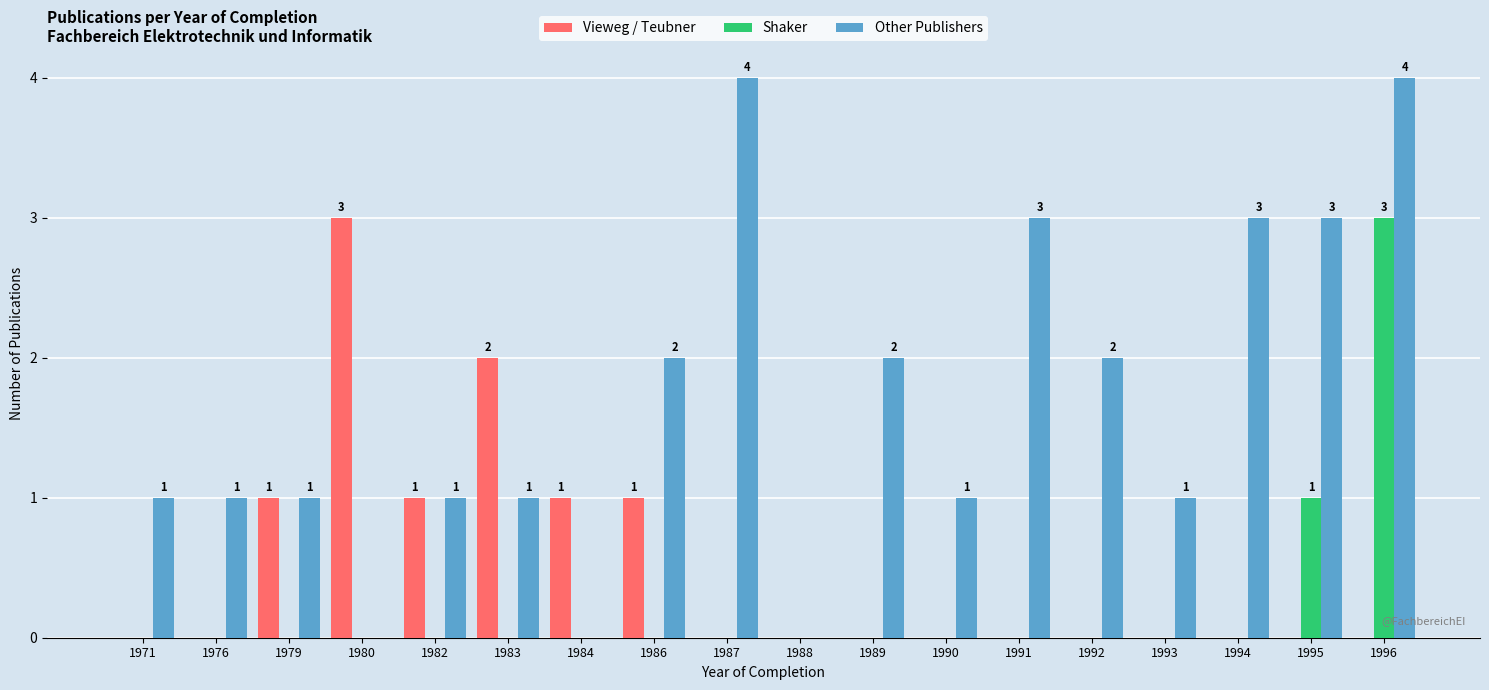

What is the maximum value for Shaker?

3